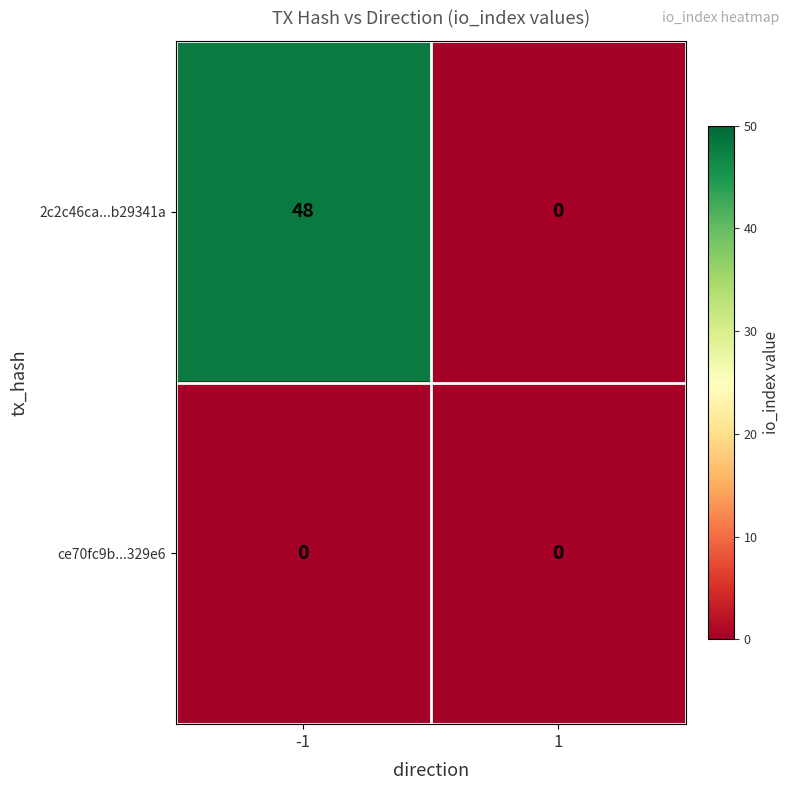

What is the difference between the maximum and minimum values in the 2c2c46ca...b29341a series?

48